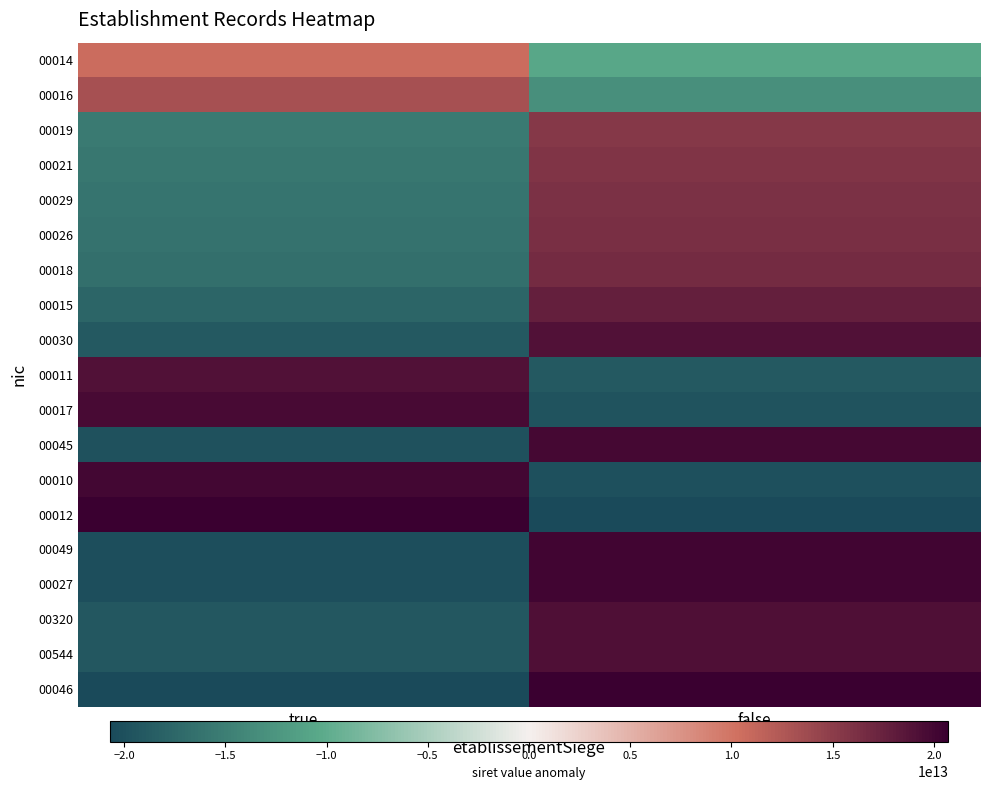

What is the spread (max minus min) of values at true?

41335823050029.0